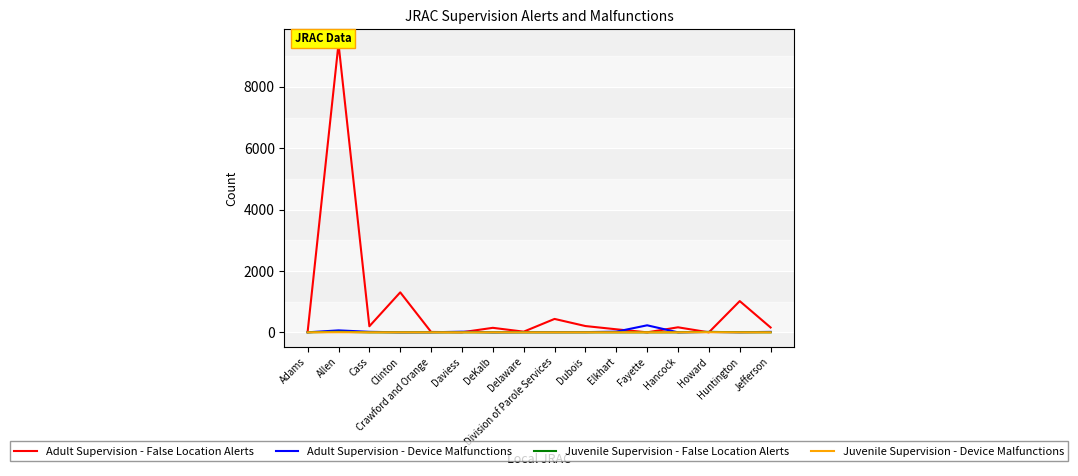

Reading left to right, list all the values displayed in this chart.

Adult Supervision - False Location Alerts: 22	9406	198	1303	13	3	147	22	437	205	99	0	164	0	1018	158
Adult Supervision - Device Malfunctions: 1	64	17	0	2	21	0	7	6	7	22	229	0	13	3	15
Juvenile Supervision - False Location Alerts: 1	19	0	0	0	0	0	0	0	0	0	0	1	14	3	0
Juvenile Supervision - Device Malfunctions: 0	4	0	0	0	0	0	0	0	0	0	0	0	4	0	0